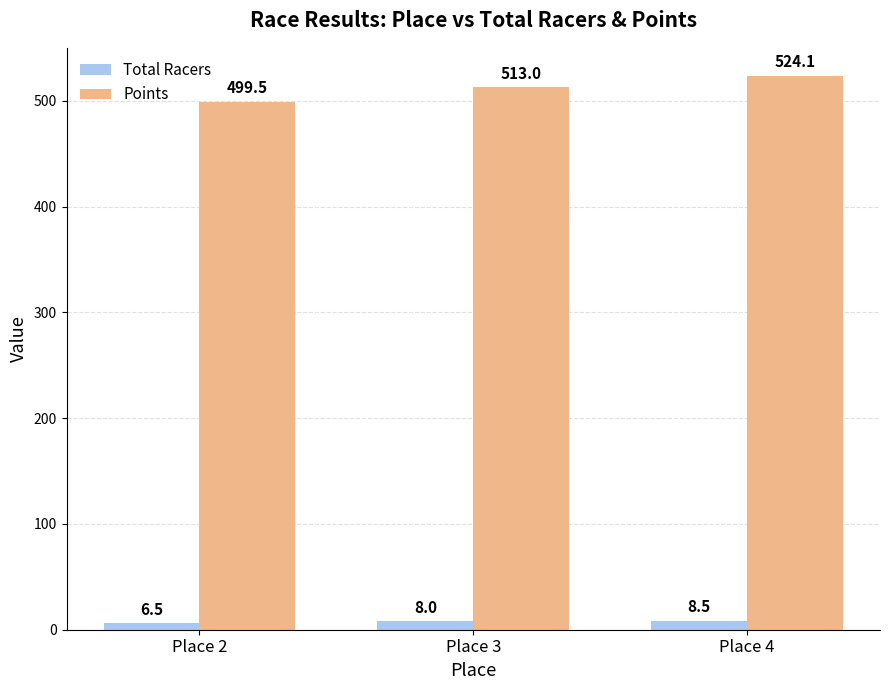

Reading left to right, extract all data points from this chart.

Total Racers: 6.5	8.0	8.5
Points: 499.5	513.0	524.1